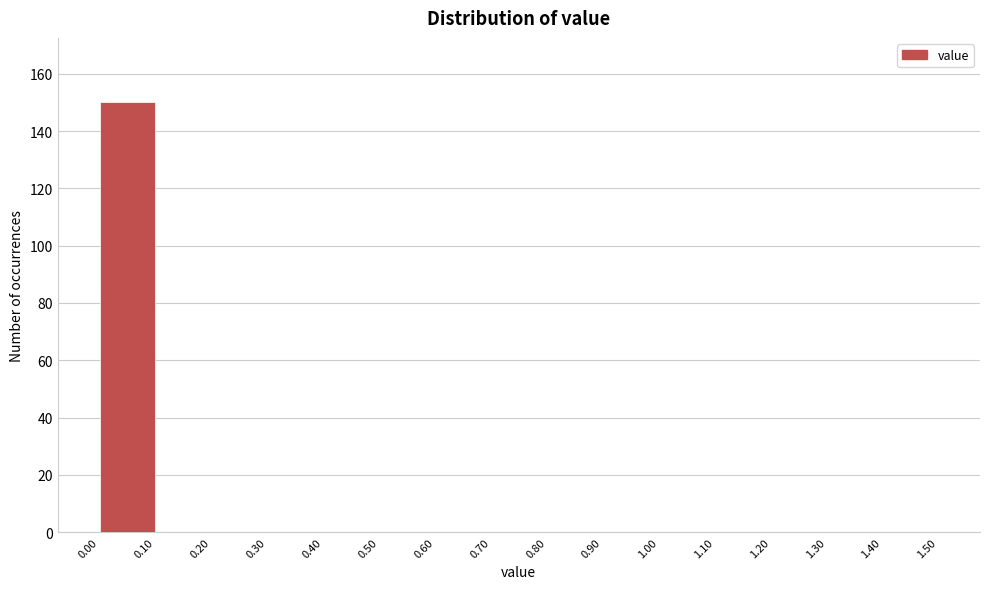

What is the height of the bar covering 0.00 to 0.10 on the x-axis? The values are not printed on the chart, so give them approximately, as read against the axis.

150